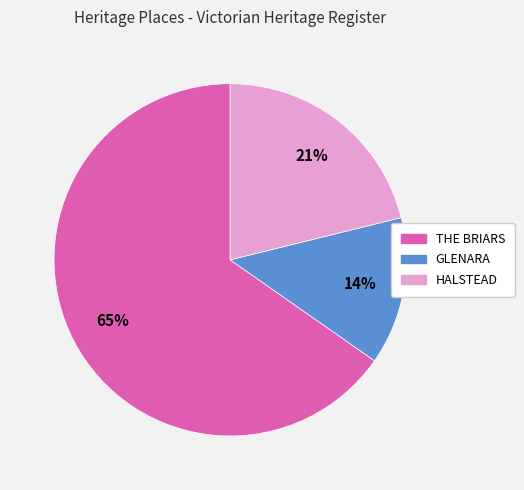

What percentage is the HALSTEAD slice, to the nearest percent?

21%